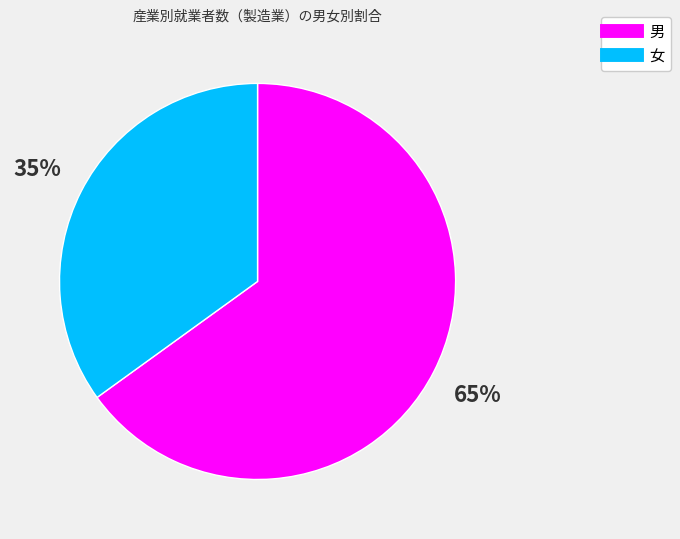

What is the smallest slice in the pie chart?

女